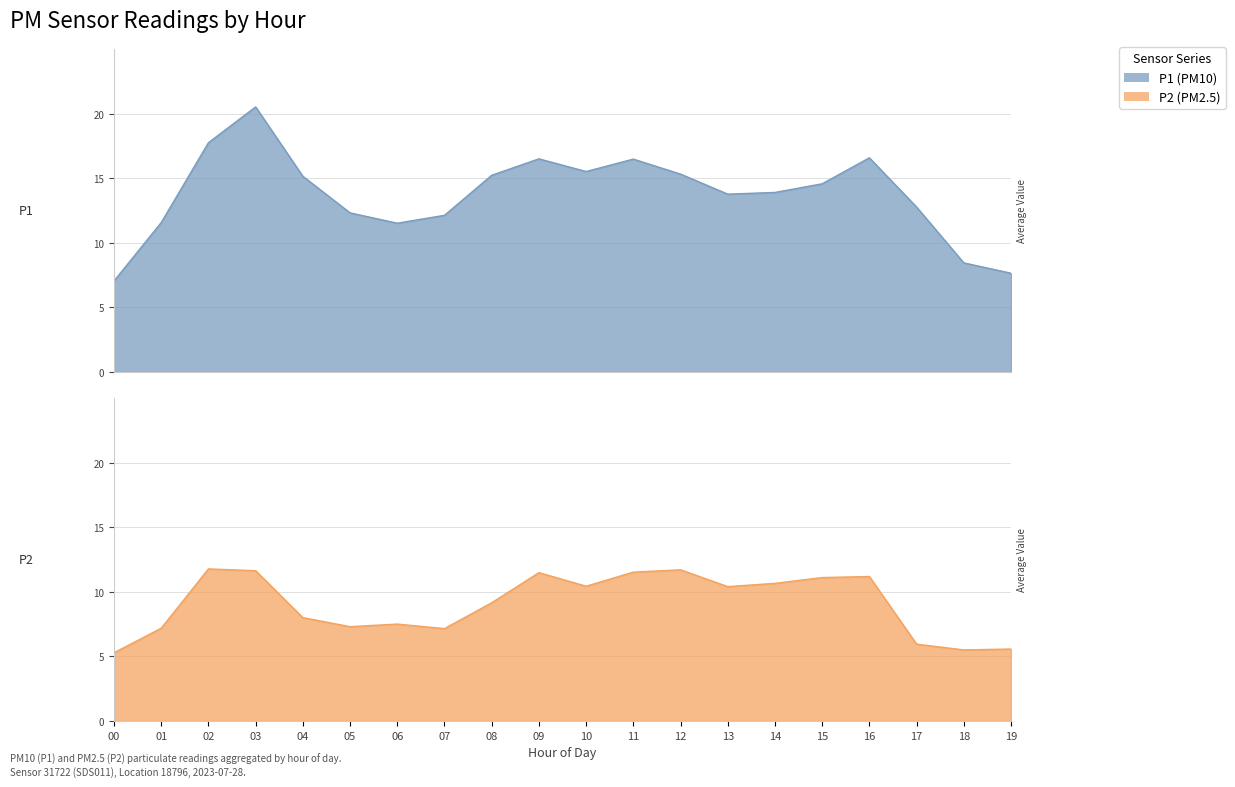

List the labels in order of P2 value, largest first.

02, 12, 03, 11, 09, 16, 15, 14, 10, 13, 08, 04, 06, 05, 01, 07, 17, 19, 18, 00